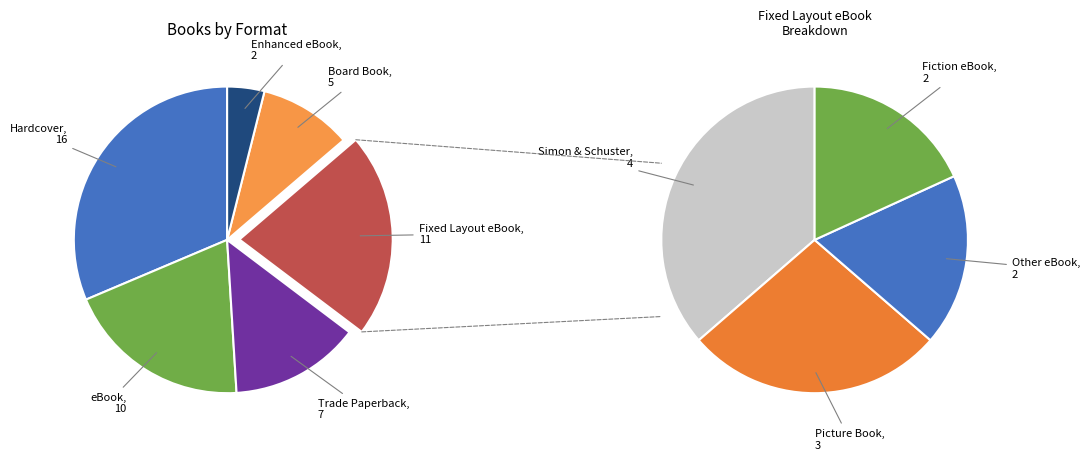

Rank the categories by value from lowest to highest.

Enhanced eBook, Board Book, Trade Paperback, eBook, Fixed Layout eBook, Hardcover